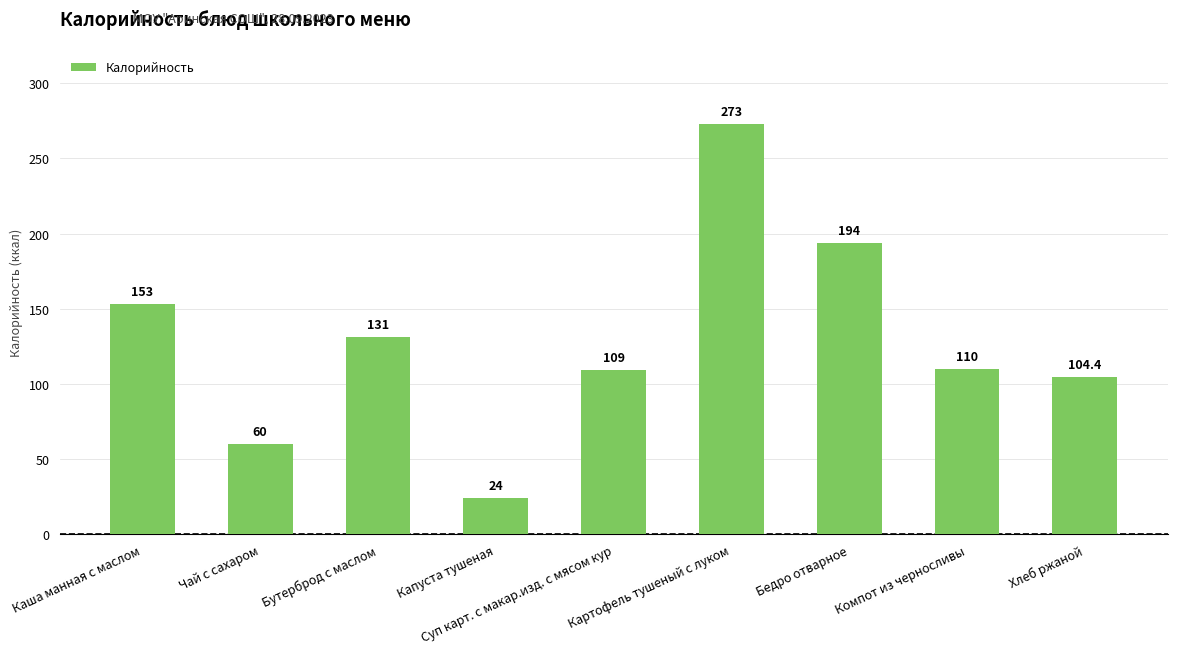

Reading right to left, list all the values displayed in this chart.

Хлеб ржаной=104.4	Компот из черносливы=110.0	Бедро отварное=194.0	Картофель тушеный с луком=273.0	Суп карт. с макар.изд. с мясом кур=109.0	Капуста тушеная=24.0	Бутерброд с маслом=131.0	Чай с сахаром=60.0	Каша манная с маслом=153.0